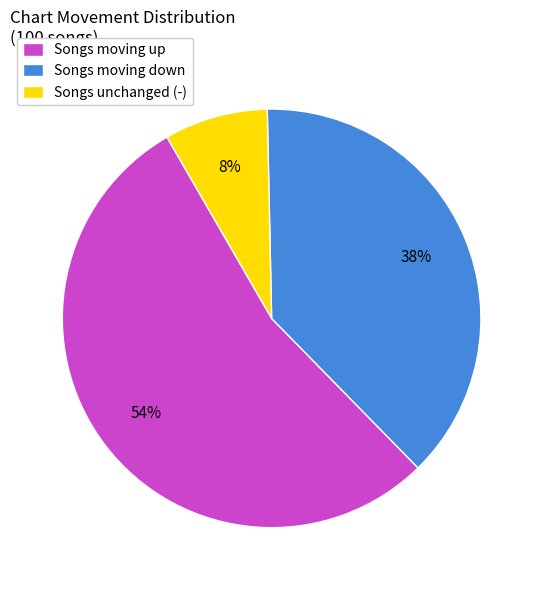

Is it true that Songs moving down is 31% of the pie?

False